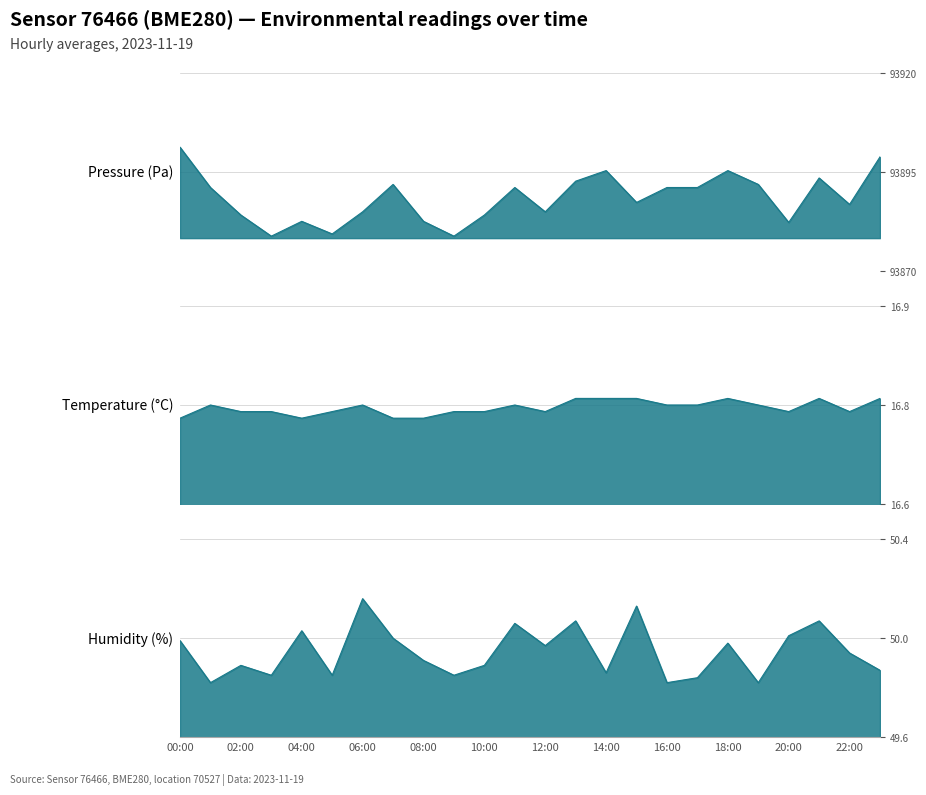

What position from the right is 17:00?

7